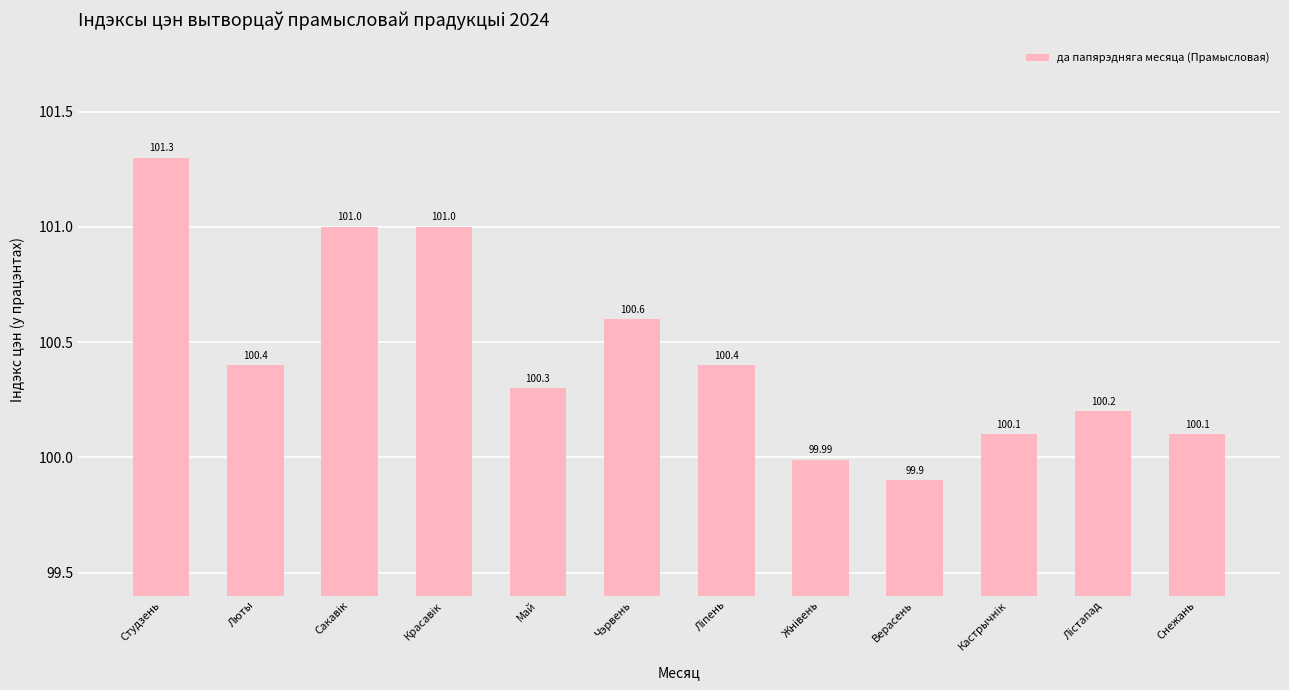

What is the change in value from Красавiк to Чэрвень?

-0.4